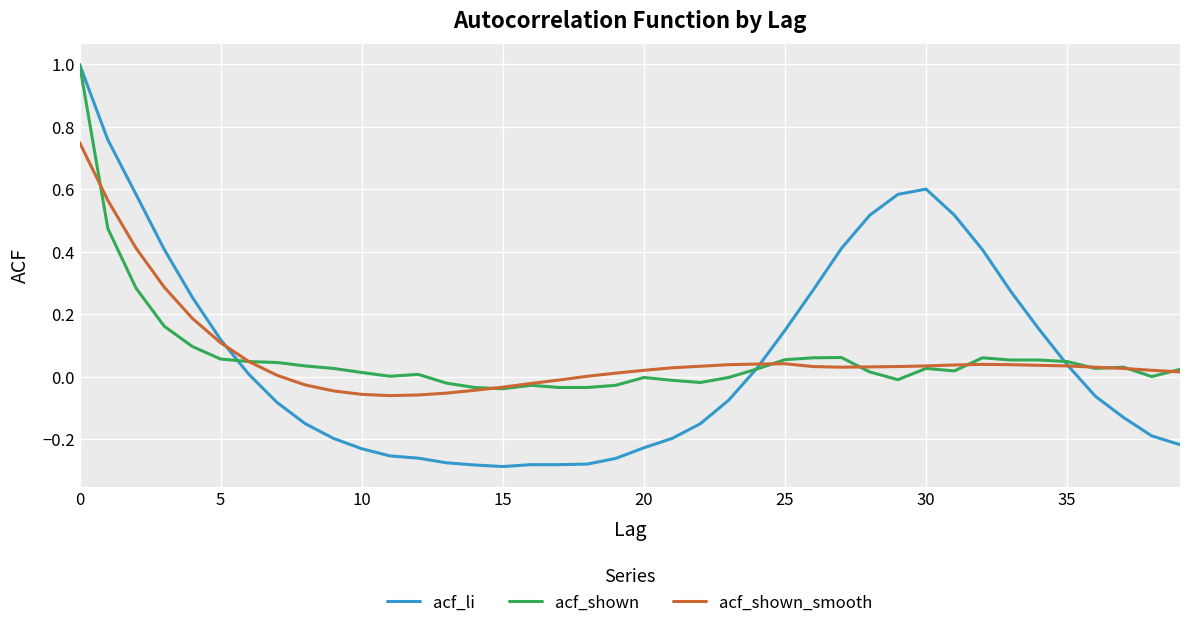

What is the highest value of the acf_shown series?

1.0